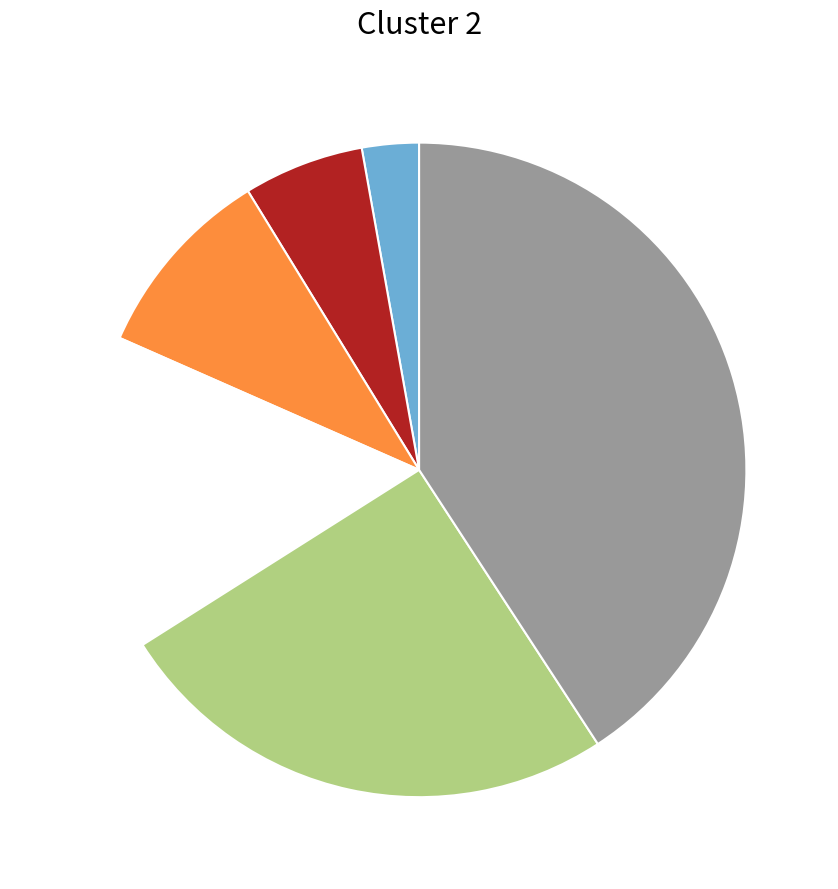

Is there a majority slice in this chart?

No